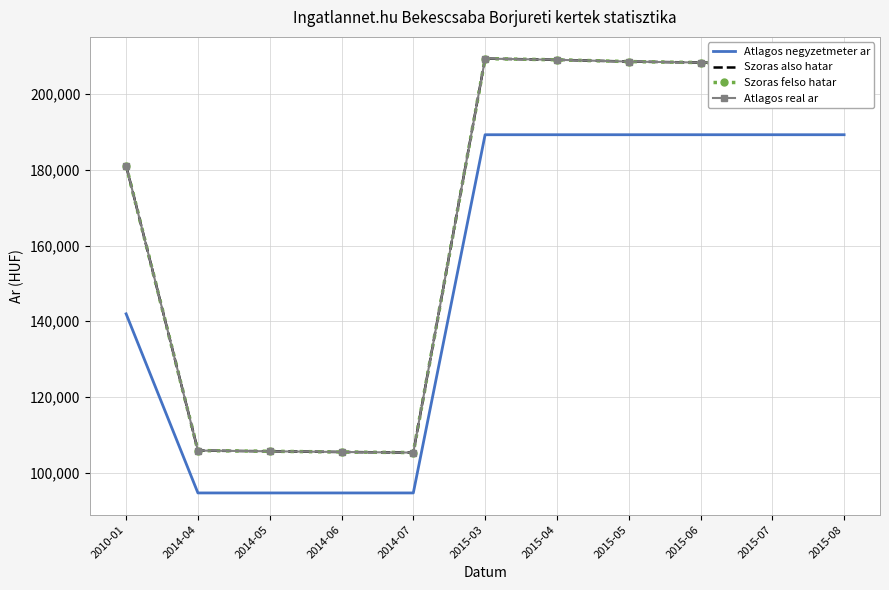

Where does the Szoras felso hatar series first go above 207838?

2015-03